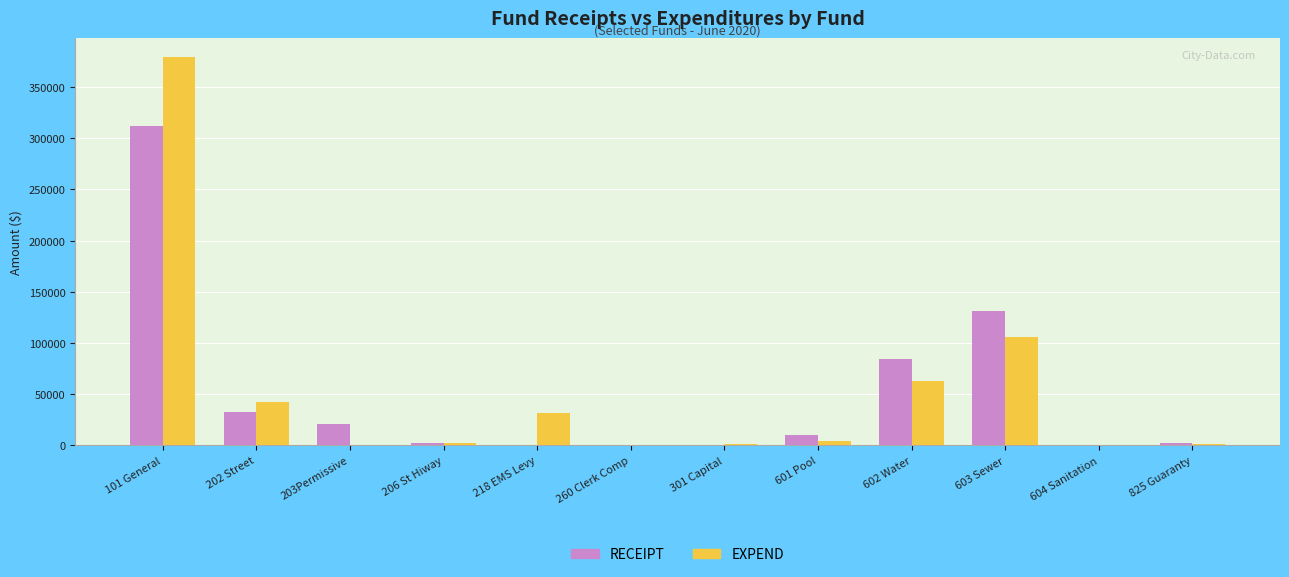

What is the total value across all series at 101 General?

691467.7